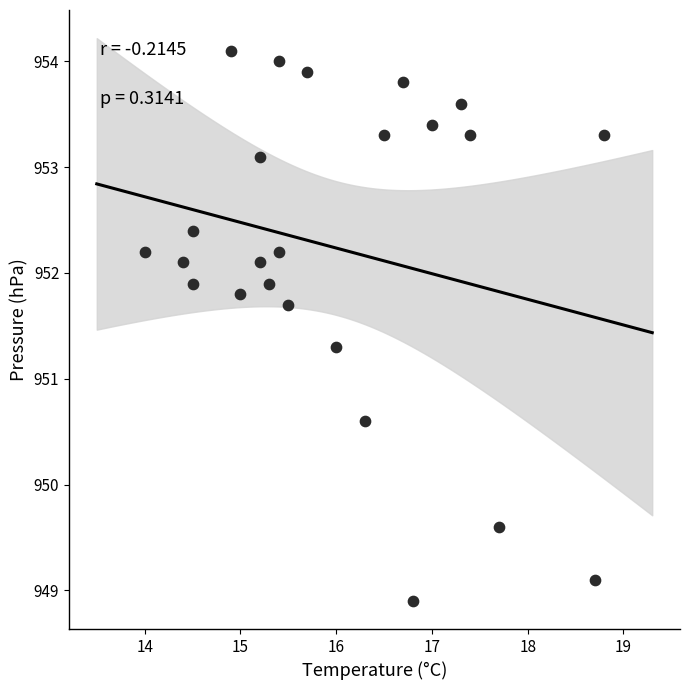

What Y value in the scatter plot is closest to 951?

951.3